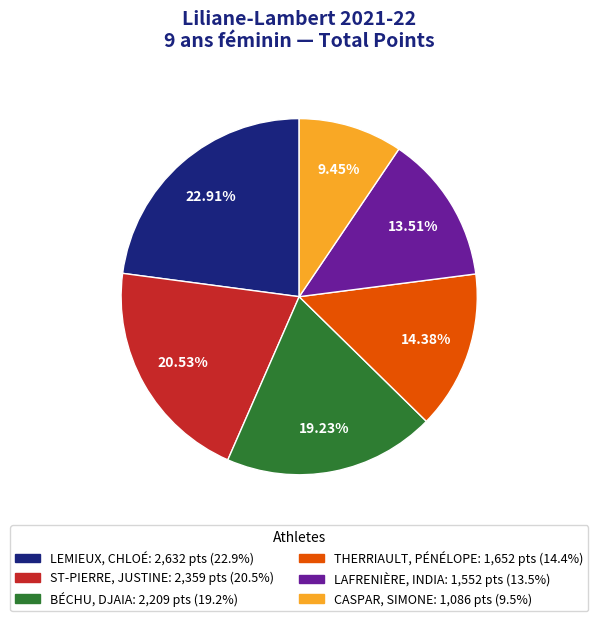

What percentage is the ST-PIERRE, JUSTINE slice, to the nearest percent?

21%